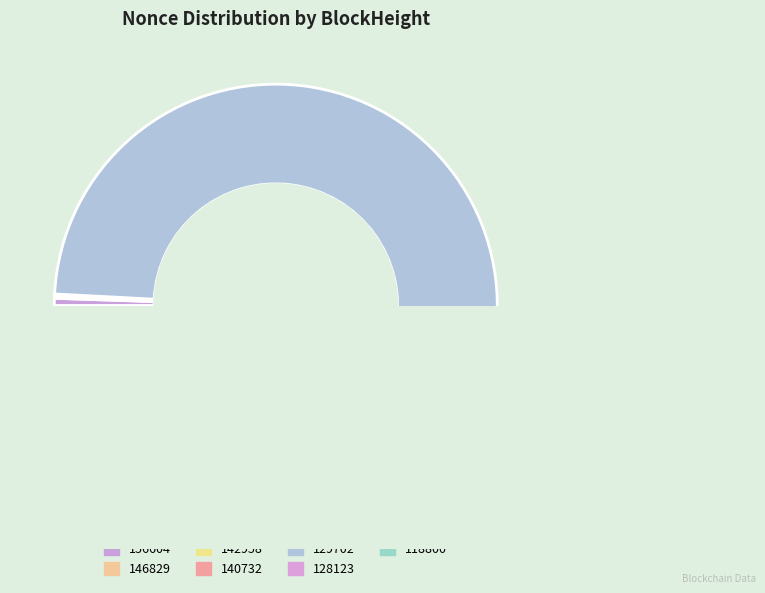

True or false: 140732 accounts for 0% of the total.

True